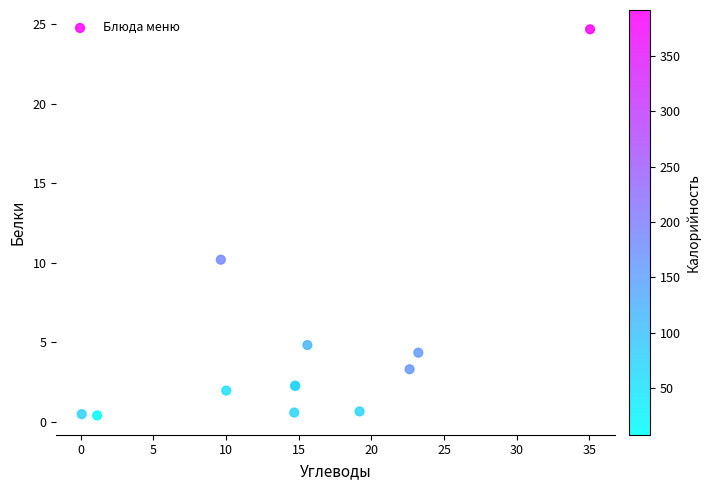

What Y value in the scatter plot is closest to 12?

10.2